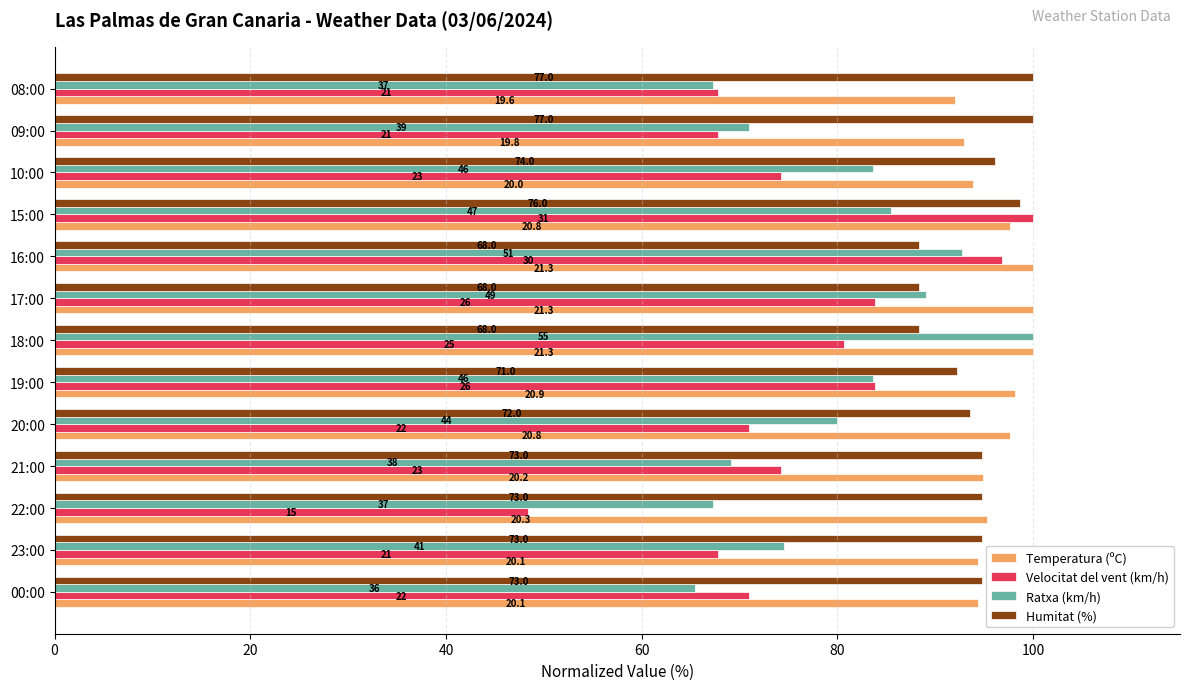

What are all the series names shown in the legend?

Temperatura (ºC), Velocitat del vent (km/h), Ratxa (km/h), Humitat (%)